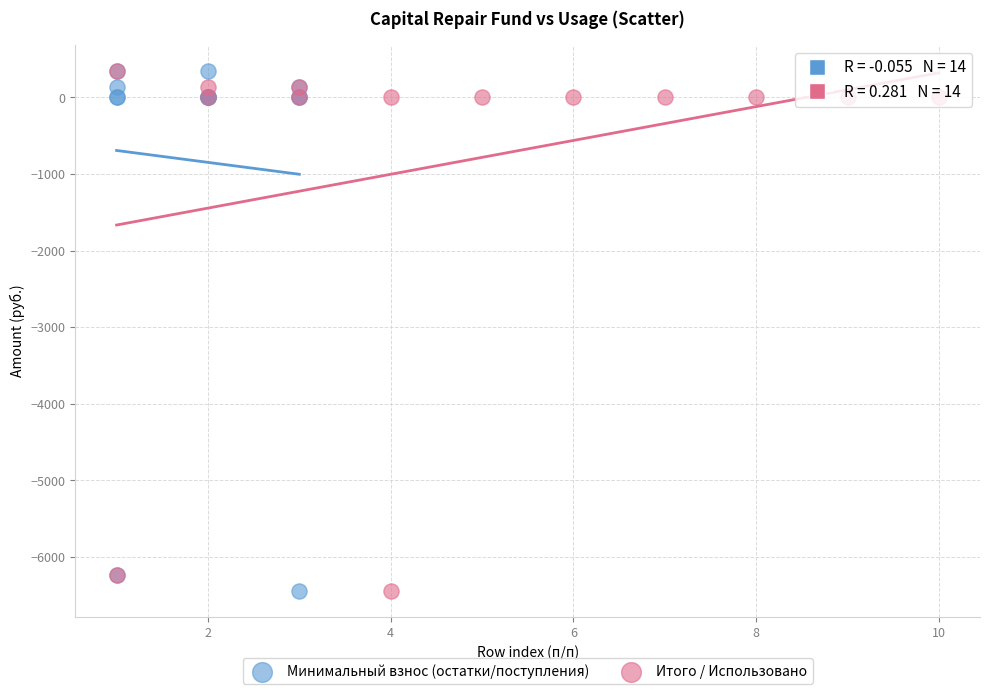

What are all the series names shown in the legend?

Минимальный взнос (остатки/поступления), Итого / Использовано